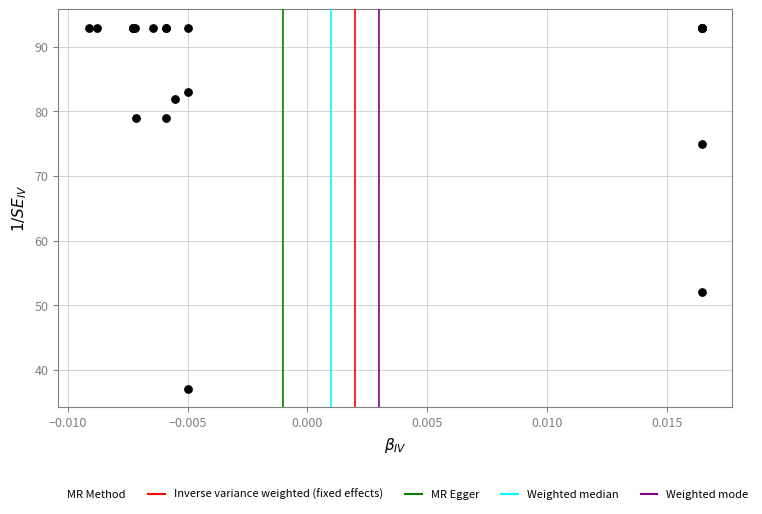

What Y value in the scatter plot is closest to 65?

75